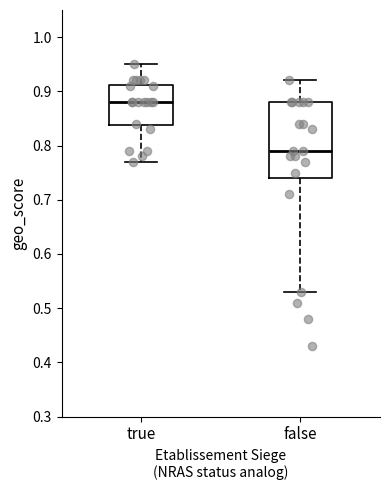

Reading left to right, transcribe this box plot: for each box, give where its median line is, the range the box spans, and where its two whiskers end, as read against the y-axis. The values are not printed on the chart, so give them approximately, as read against the axis.

true: median 0.88, box 0.84 to 0.91, whiskers 0.77 to 0.95
false: median 0.79, box 0.74 to 0.88, whiskers 0.53 to 0.92